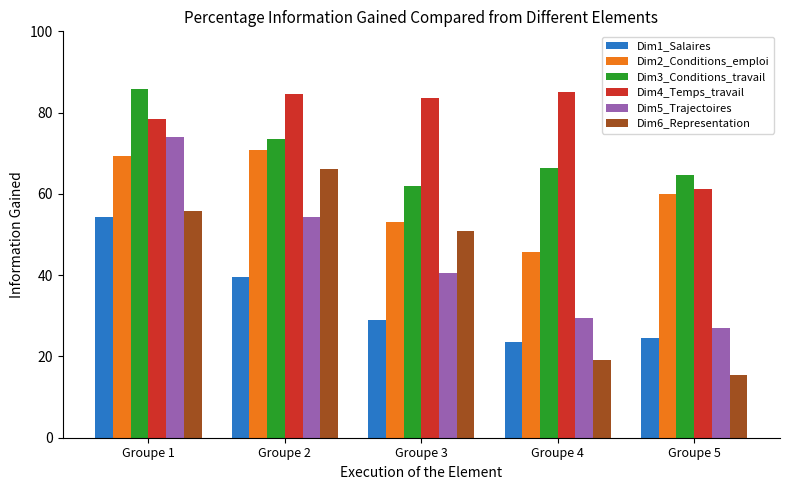

At which label does Dim4_Temps_travail reach its minimum?

Groupe 5